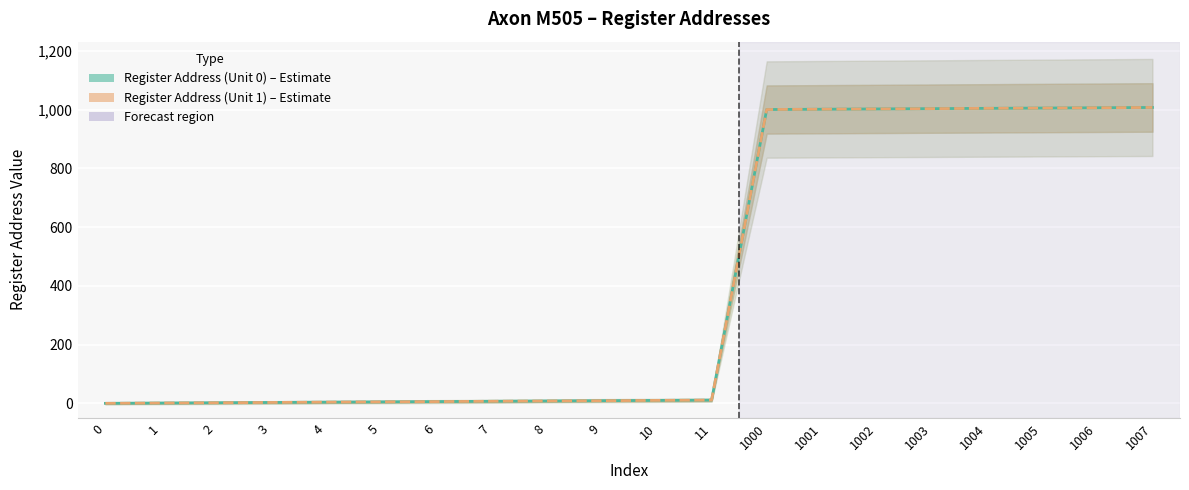

Is it true that Register Address (Unit 1) equals 4 at 4?

True